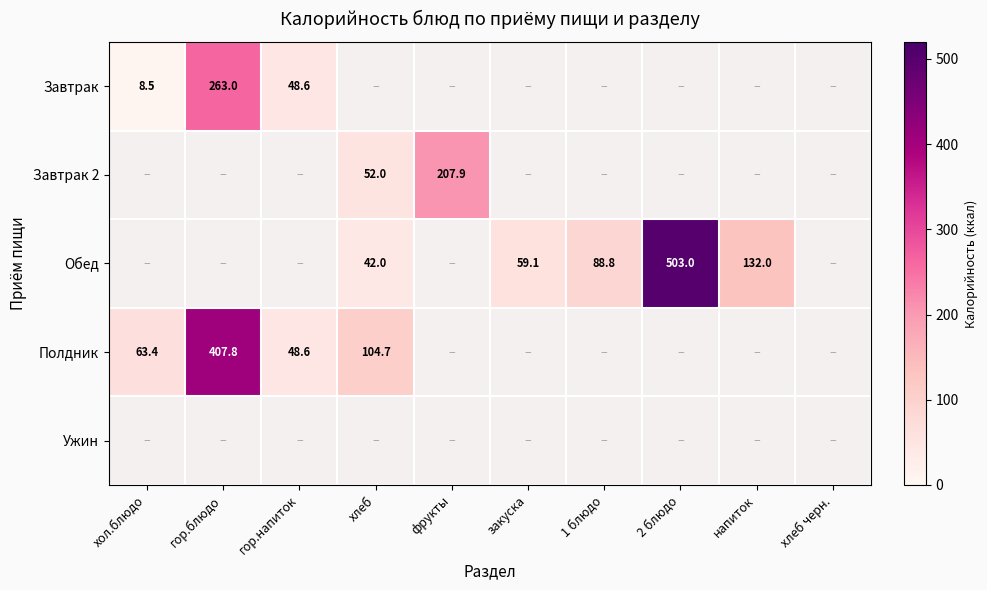

The value of Обед at 1 блюдо is 60.4. True or false?

False